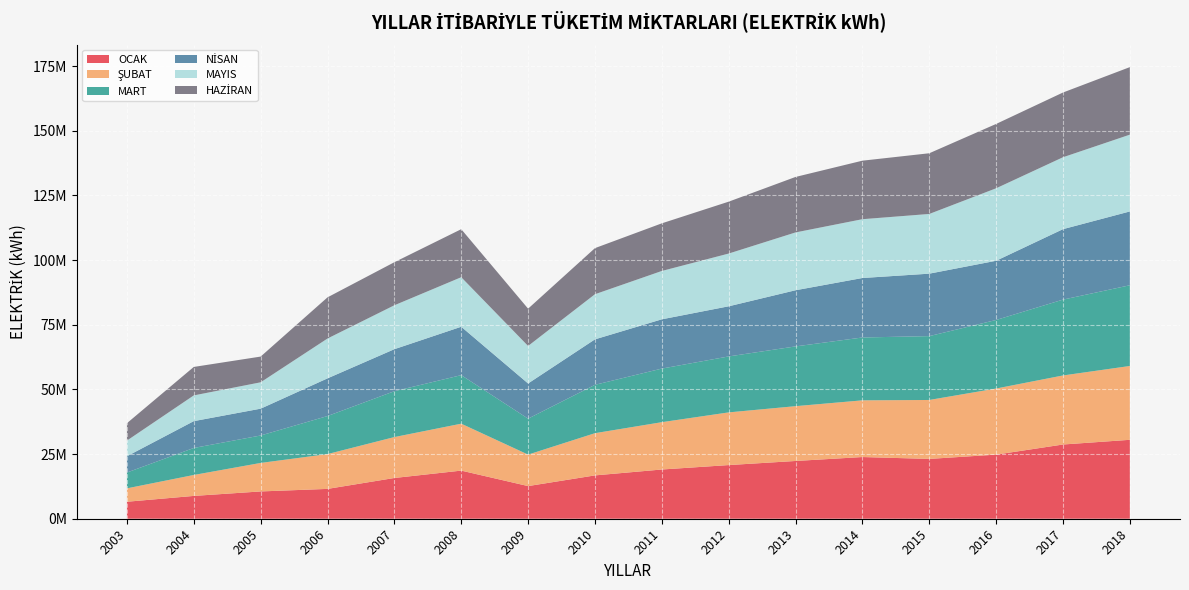

Reading left to right, list all the values displayed in this chart.

OCAK: 2003=6568555.0	2004=8825028.0	2005=10554087.0	2006=11537848.0	2007=15755474.0	2008=18607057.5	2009=12626697.6	2010=16757690.4	2011=19036940.0	2012=20750150.0	2013=22334210.0	2014=23856570.0	2015=23129690.0	2016=24789960.0	2017=28702000.0	2018=30517490.0
ŞUBAT: 2003=5176972.0	2004=8096247.0	2005=11018693.0	2006=13461522.0	2007=15820844.0	2008=18144498.8	2009=12170505.6	2010=16323080.4	2011=18296670.0	2012=20369580.0	2013=21192720.0	2014=21922490.0	2015=22792260.0	2016=25560582.9	2017=26700060.0	2018=28546470.0
MART: 2003=6120518.0	2004=10441254.0	2005=10614902.0	2006=14710565.0	2007=17739452.0	2008=18771588.0	2009=13902134.4	2010=18702397.2	2011=20724670.0	2012=21637520.0	2013=23107070.0	2014=24307290.0	2015=24692630.0	2016=26504975.5	2017=29329250.0	2018=31214645.0
NİSAN: 2003=6297067.0	2004=10378259.0	2005=10369673.0	2006=14571617.0	2007=16245326.0	2008=18715197.6	2009=13604025.6	2010=17584630.0	2011=19053250.0	2012=19388990.0	2013=21716360.0	2014=22998650.0	2015=24148310.0	2016=22899692.3	2017=27244060.0	2018=28545836.0
MAYIS: 2003=6049531.0	2004=9944045.0	2005=10194510.0	2006=15404940.0	2007=16978977.0	2008=19151550.0	2009=14503064.4	2010=17446010.0	2011=18693320.0	2012=20391470.0	2013=22357080.0	2014=22740820.0	2015=23086030.0	2016=28020849.3	2017=27802460.0	2018=29690066.0
HAZİRAN: 2003=6723337.0	2004=11012477.0	2005=9949281.0	2006=15919542.0	2007=16651991.0	2008=18570578.0	2009=14423349.6	2010=17825880.0	2011=18421870.0	2012=20068420.0	2013=21456080.0	2014=22626910.0	2015=23474370.0	2016=24882734.5	2017=25036500.0	2018=26115399.0